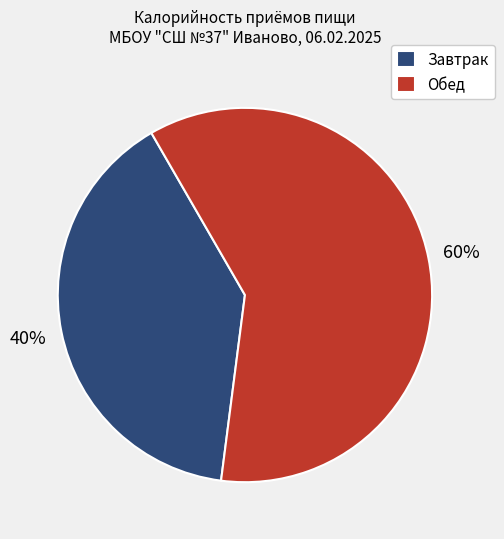

Rank the categories by value from lowest to highest.

Завтрак, Обед